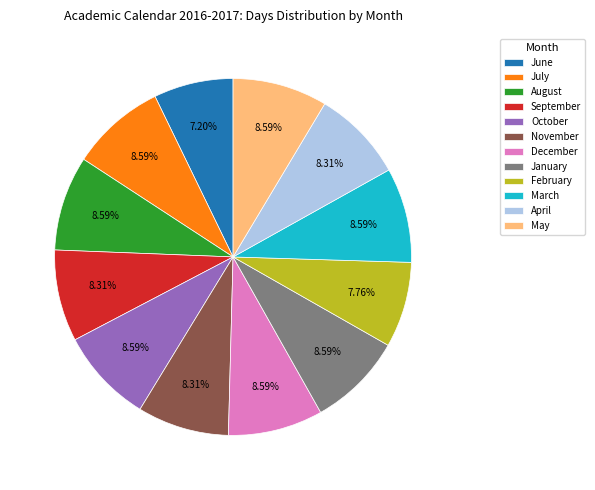

To the nearest percent, what is the average slice percentage?

8%